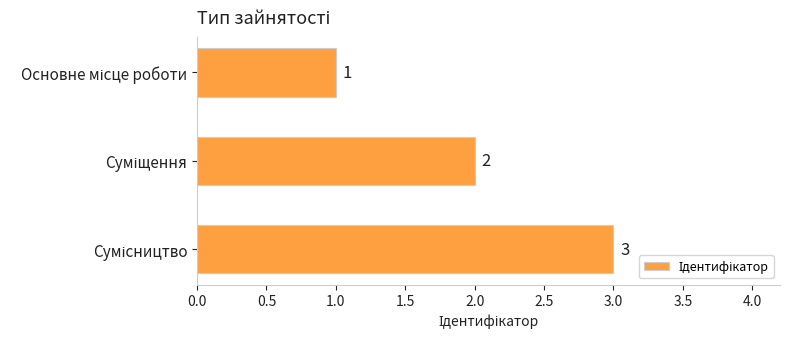

What is the sum of all values?

6